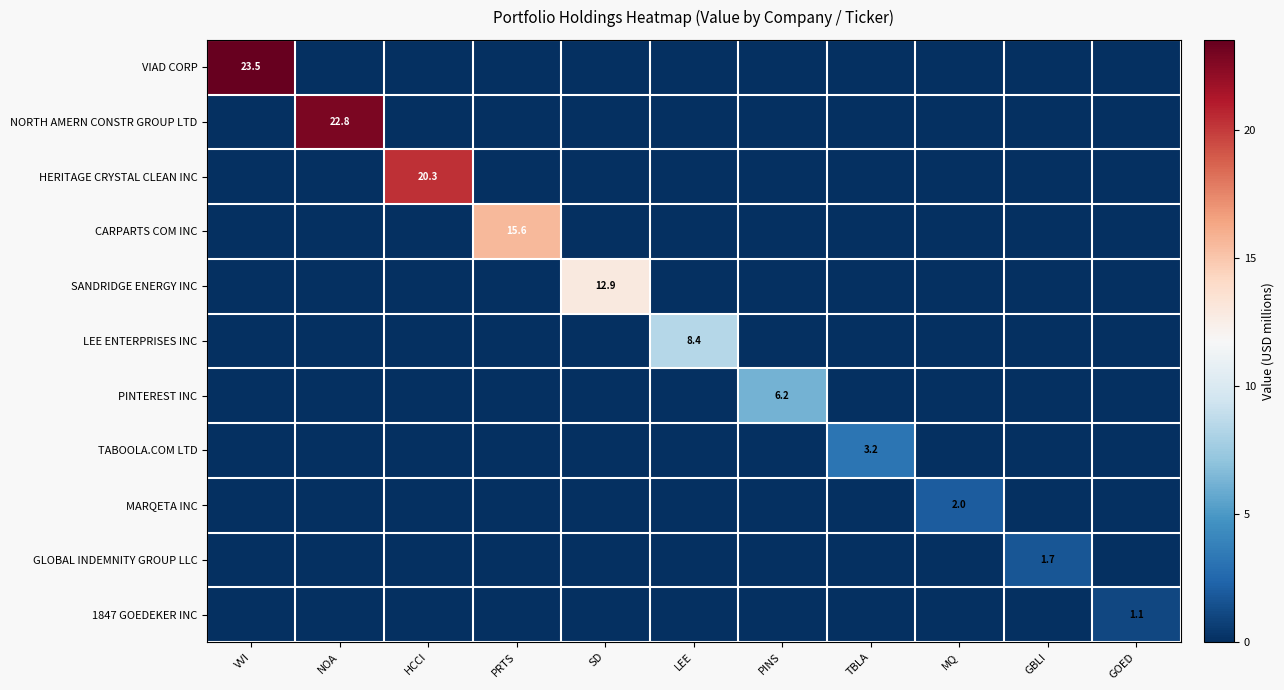

At how many categories does at least one series exceed 14?

4